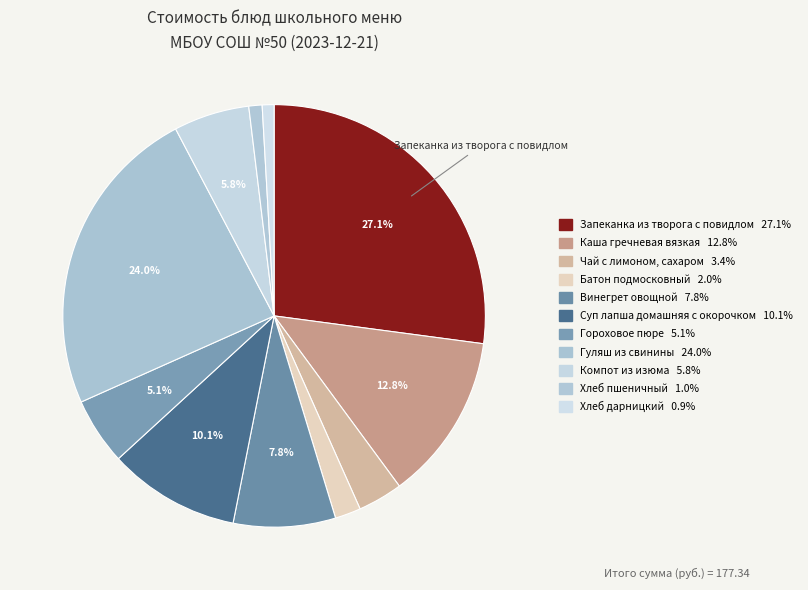

Does Хлеб пшеничный represent more than half of the total?

No